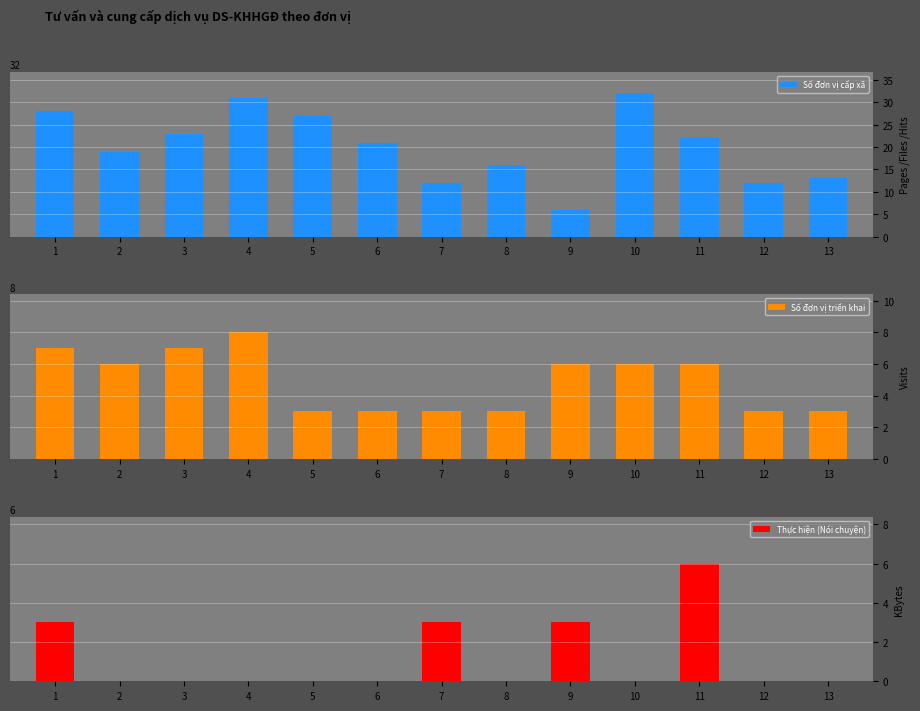

Which series has the largest total across all categories?

Số đơn vị cấp xã